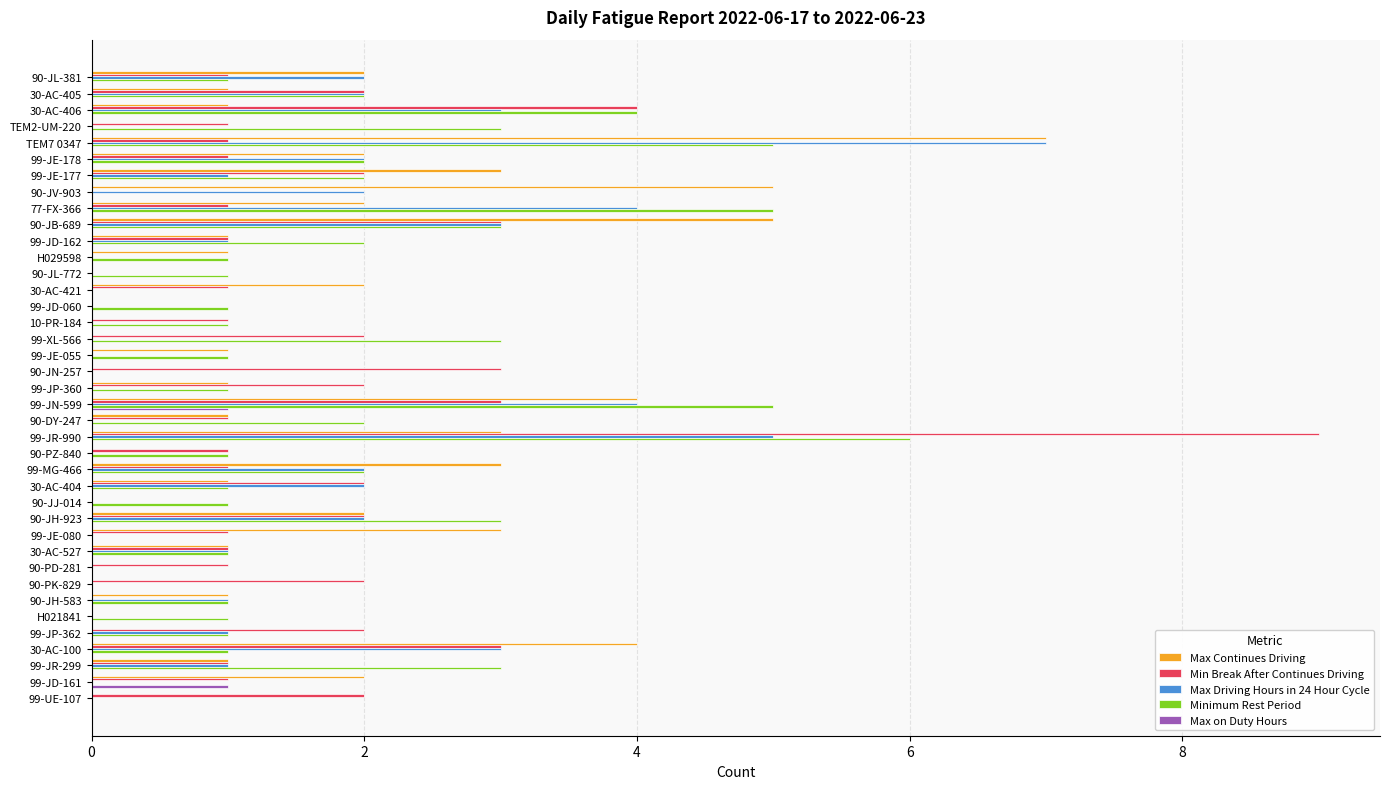

Between 99-JN-599 and 99-JE-080, which series saw the biggest shift?

Minimum Rest Period